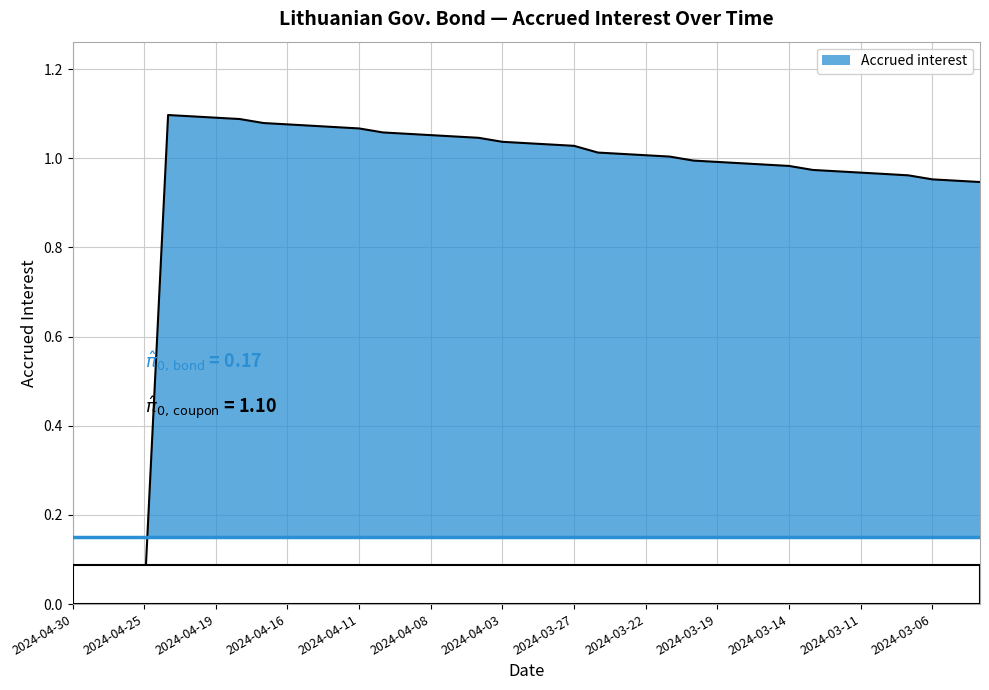

List the labels in order of value, largest first.

2024-04-23, 2024-04-22, 2024-04-19, 2024-04-18, 2024-04-17, 2024-04-16, 2024-04-15, 2024-04-12, 2024-04-11, 2024-04-10, 2024-04-09, 2024-04-08, 2024-04-05, 2024-04-04, 2024-04-03, 2024-04-02, 2024-03-28, 2024-03-27, 2024-03-26, 2024-03-25, 2024-03-22, 2024-03-21, 2024-03-20, 2024-03-19, 2024-03-18, 2024-03-15, 2024-03-14, 2024-03-13, 2024-03-12, 2024-03-11, 2024-03-08, 2024-03-07, 2024-03-06, 2024-03-05, 2024-03-04, 2024-04-30, 2024-04-29, 2024-04-26, 2024-04-25